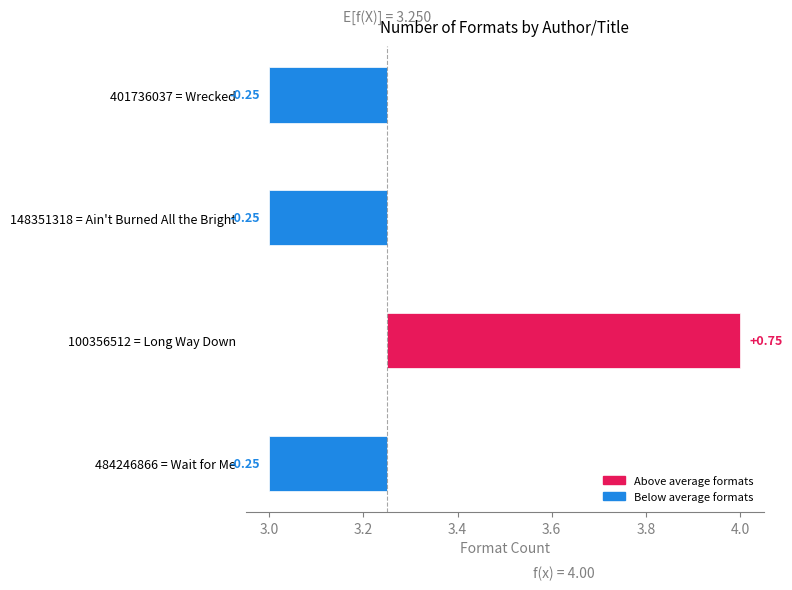

Approximately how many times larger is the value at Jason Reynolds (Long Way Down) compared to Jason Reynolds (Ain't Burned)?

1.3